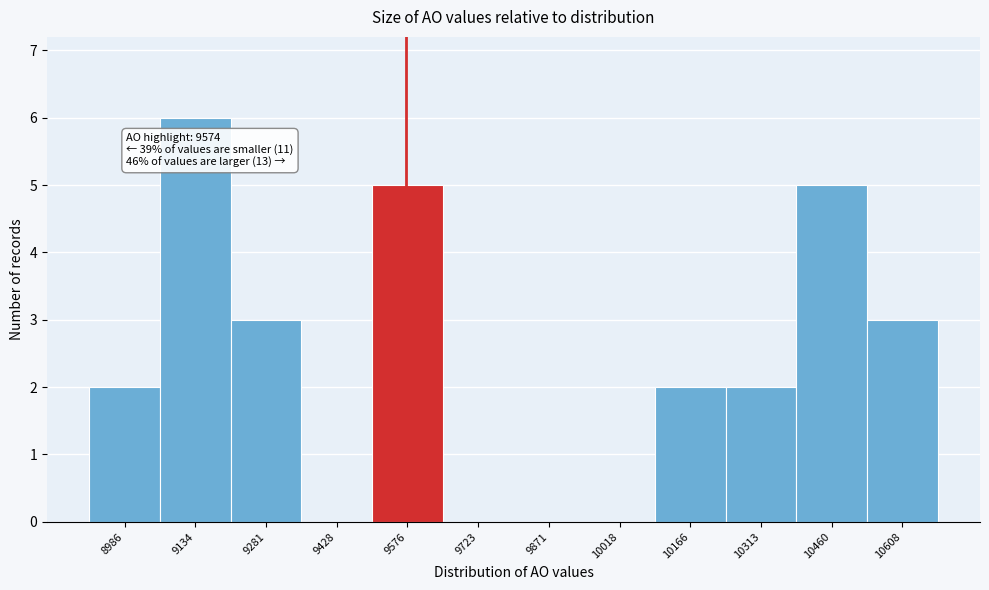

Over which range of the x-axis is the bar tallest?

9060 to 9200